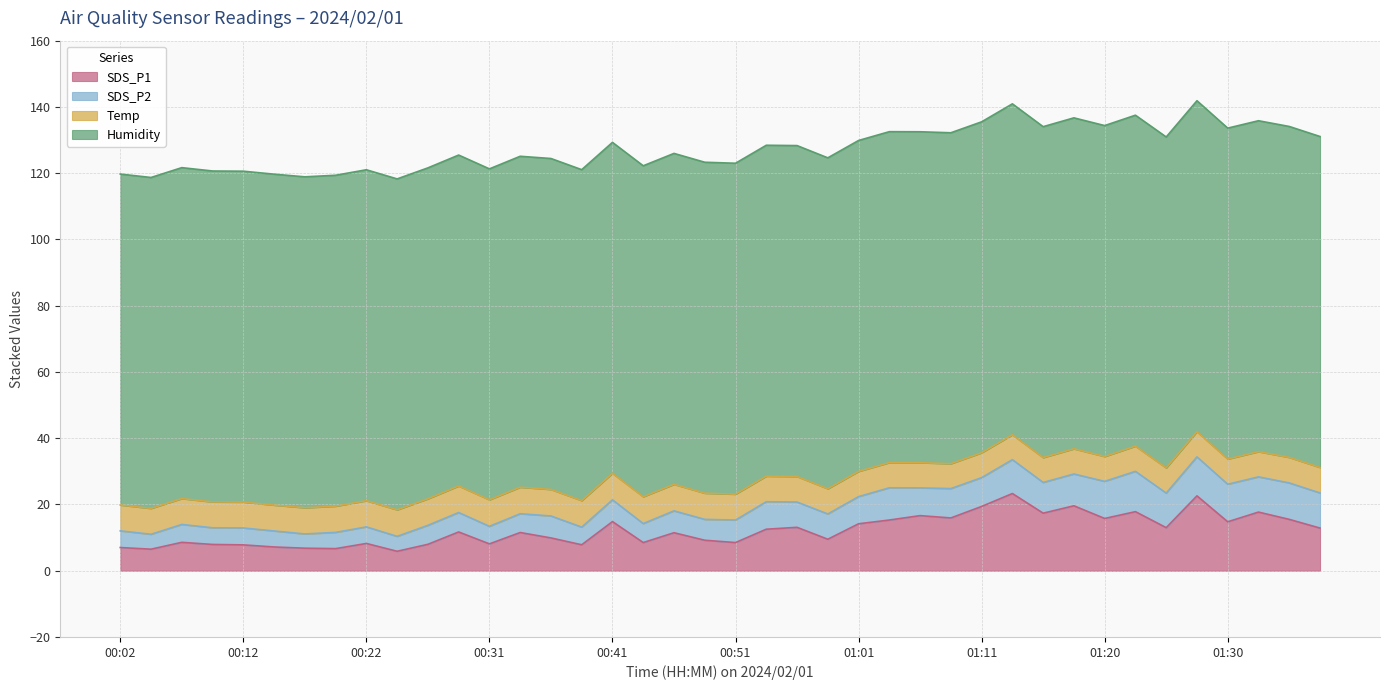

Does the chart display data point markers on the line(s)?

No